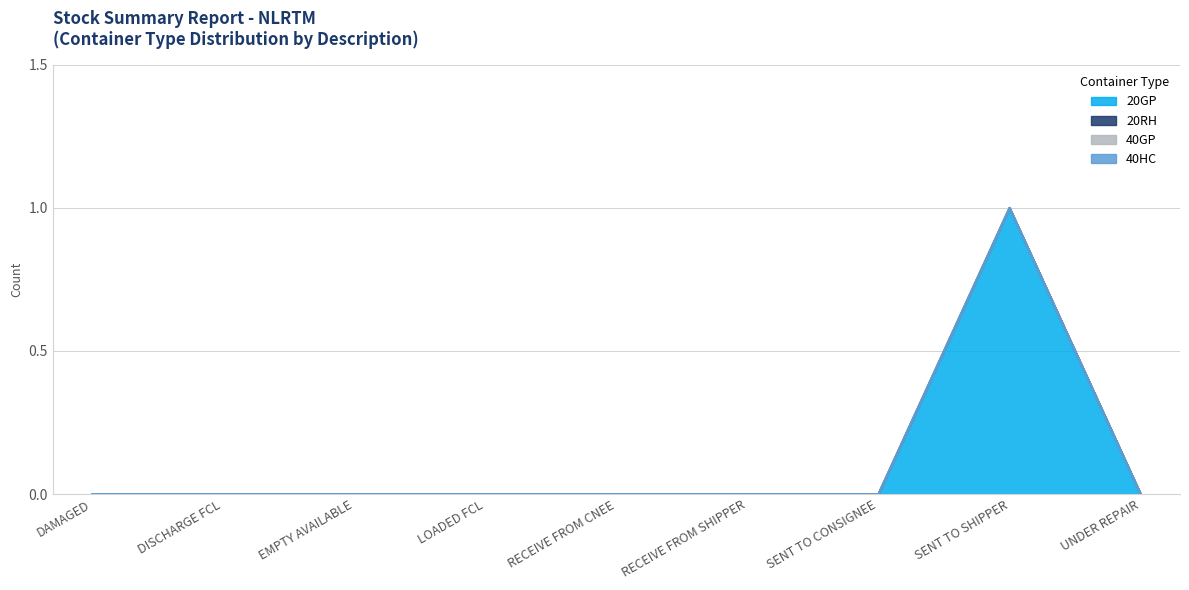

Reading left to right, extract all data points from this chart.

20GP: DAMAGED=0	DISCHARGE FCL=0	EMPTY AVAILABLE=0	LOADED FCL=0	RECEIVE FROM CNEE=0	RECEIVE FROM SHIPPER=0	SENT TO CONSIGNEE=0	SENT TO SHIPPER=1	UNDER REPAIR=0
20RH: DAMAGED=0	DISCHARGE FCL=0	EMPTY AVAILABLE=0	LOADED FCL=0	RECEIVE FROM CNEE=0	RECEIVE FROM SHIPPER=0	SENT TO CONSIGNEE=0	SENT TO SHIPPER=0	UNDER REPAIR=0
40GP: DAMAGED=0	DISCHARGE FCL=0	EMPTY AVAILABLE=0	LOADED FCL=0	RECEIVE FROM CNEE=0	RECEIVE FROM SHIPPER=0	SENT TO CONSIGNEE=0	SENT TO SHIPPER=0	UNDER REPAIR=0
40HC: DAMAGED=0	DISCHARGE FCL=0	EMPTY AVAILABLE=0	LOADED FCL=0	RECEIVE FROM CNEE=0	RECEIVE FROM SHIPPER=0	SENT TO CONSIGNEE=0	SENT TO SHIPPER=0	UNDER REPAIR=0